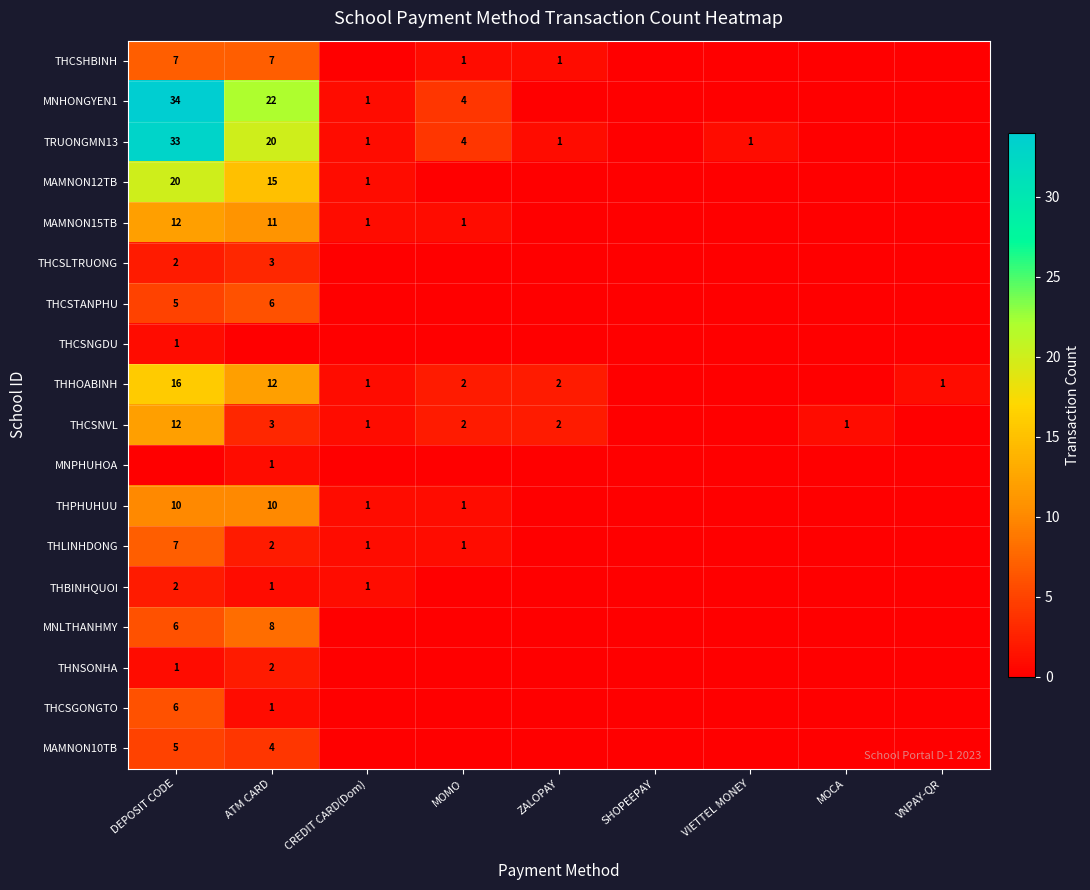

The value of THHOABINH at ZALOPAY is 3. True or false?

False